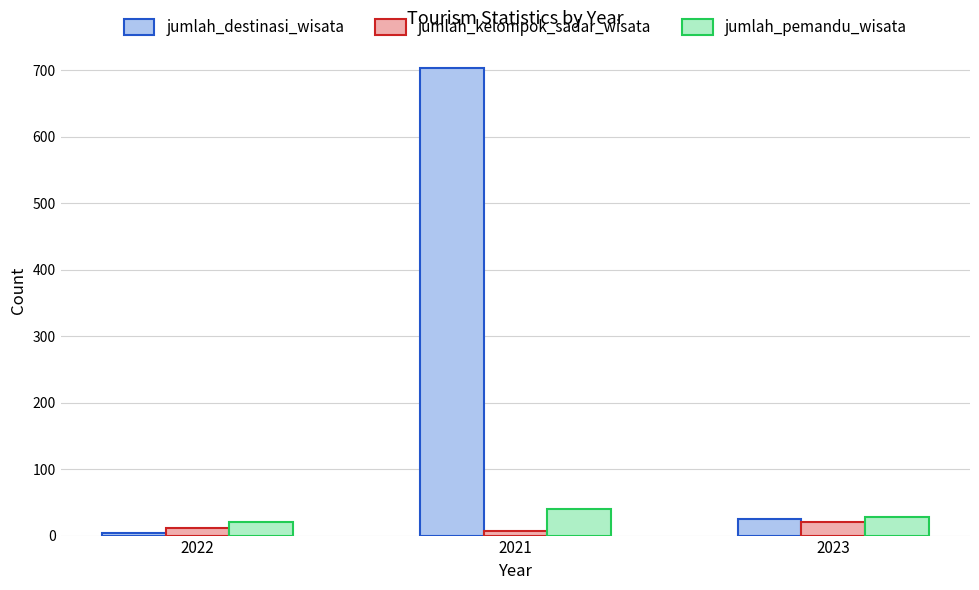

True or false: jumlah_pemandu_wisata has a value of 40 at 2021.

True